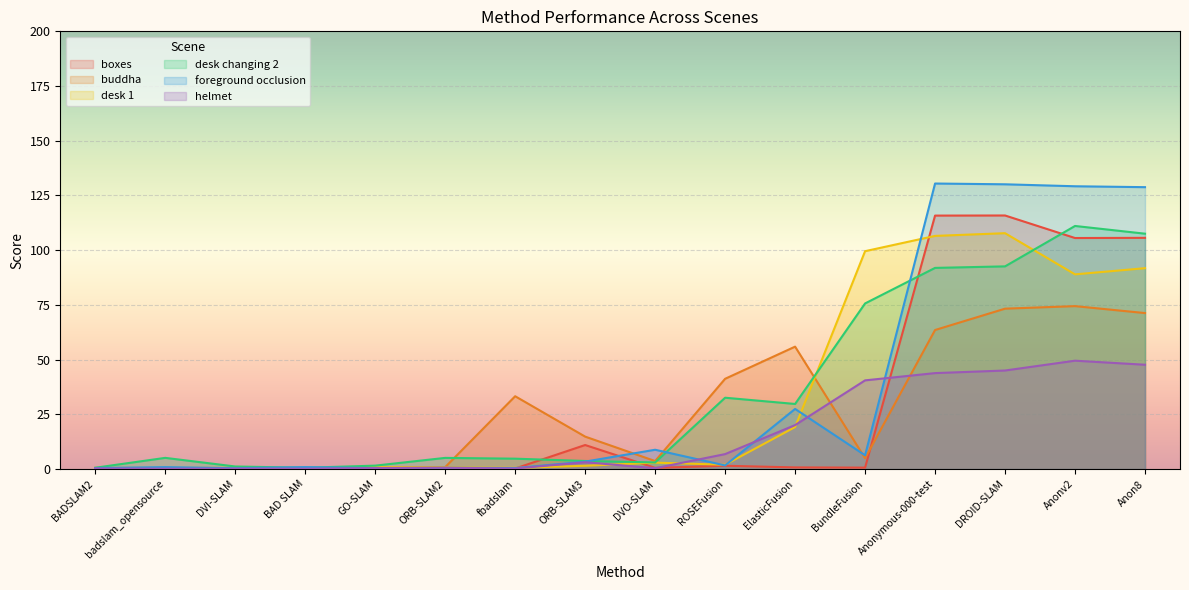

What is the difference between the desk changing 2 values at badslam_opensource and GO-SLAM?

3.6